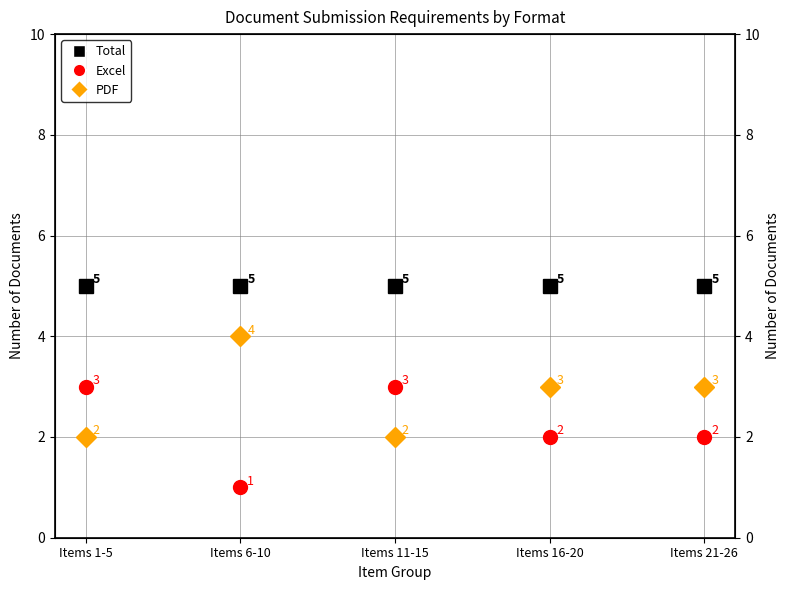

What is the difference between the PDF values at Items 11-15 and Items 21-26?

1